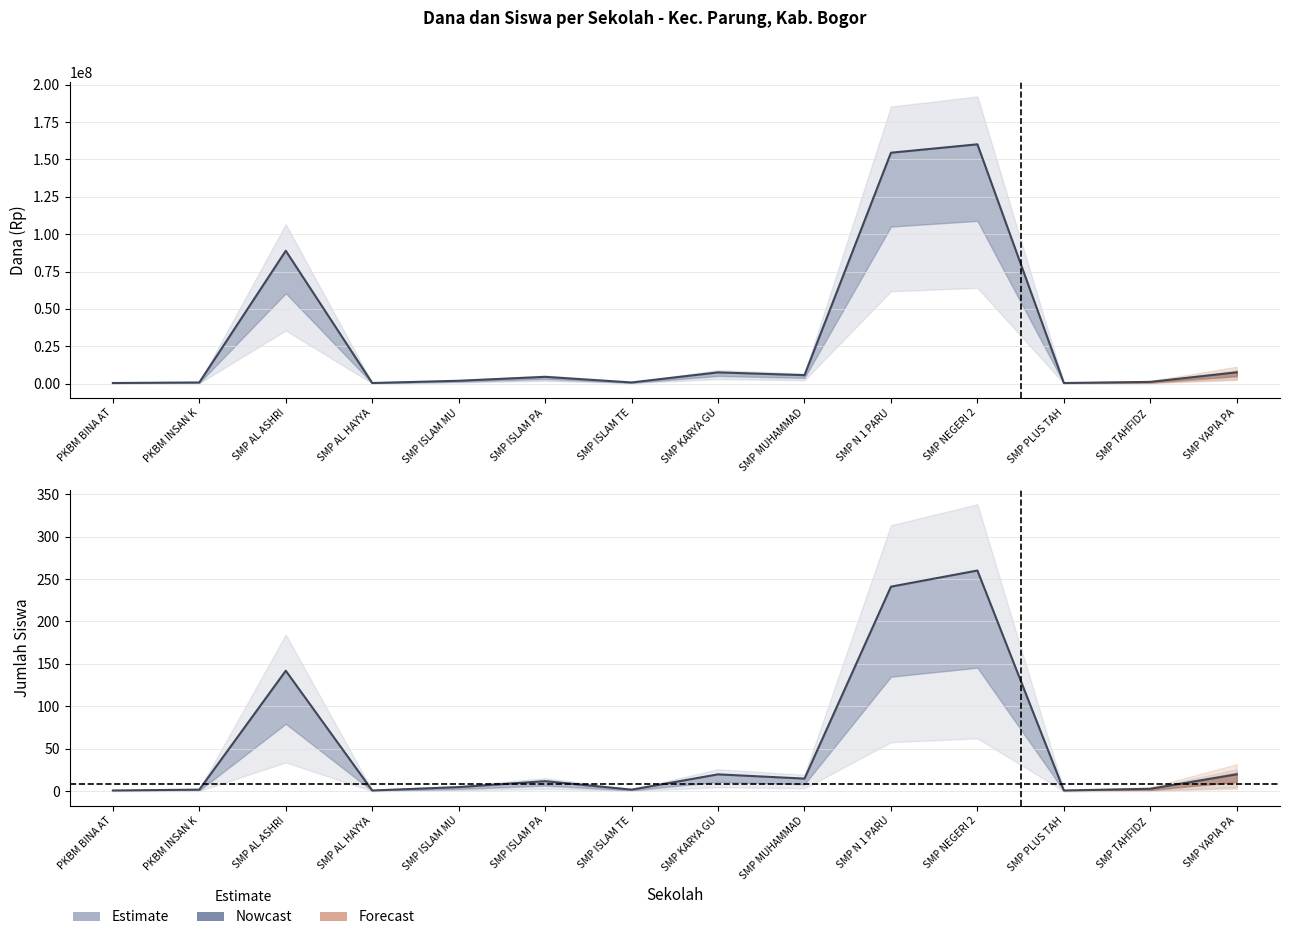

What is the average value of the Dana Disalurkan series?

31017857